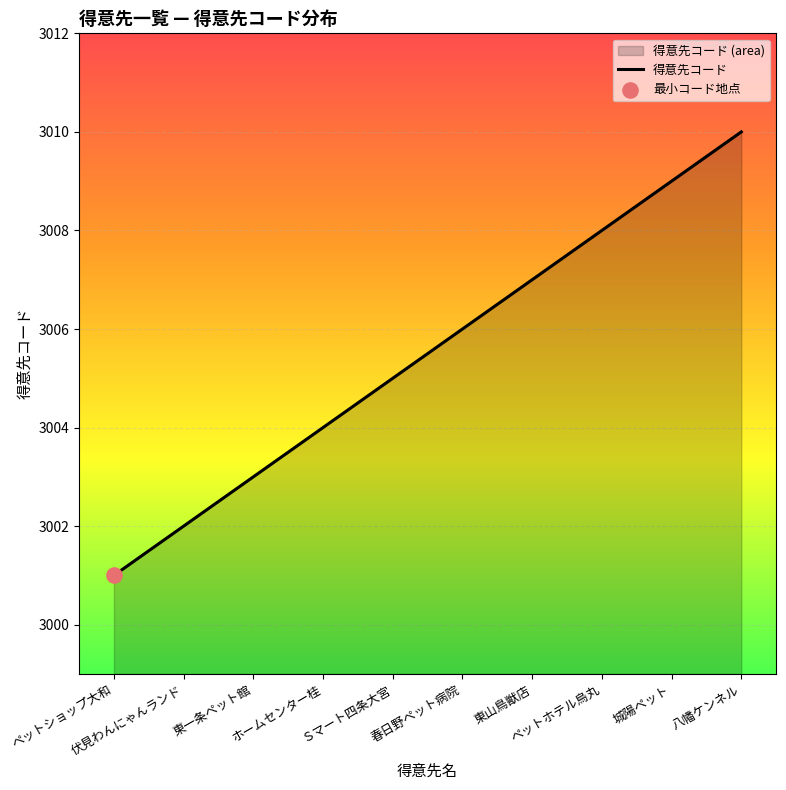

What is the change in value from ホームセンター桂 to 春日野ペット病院?

+2